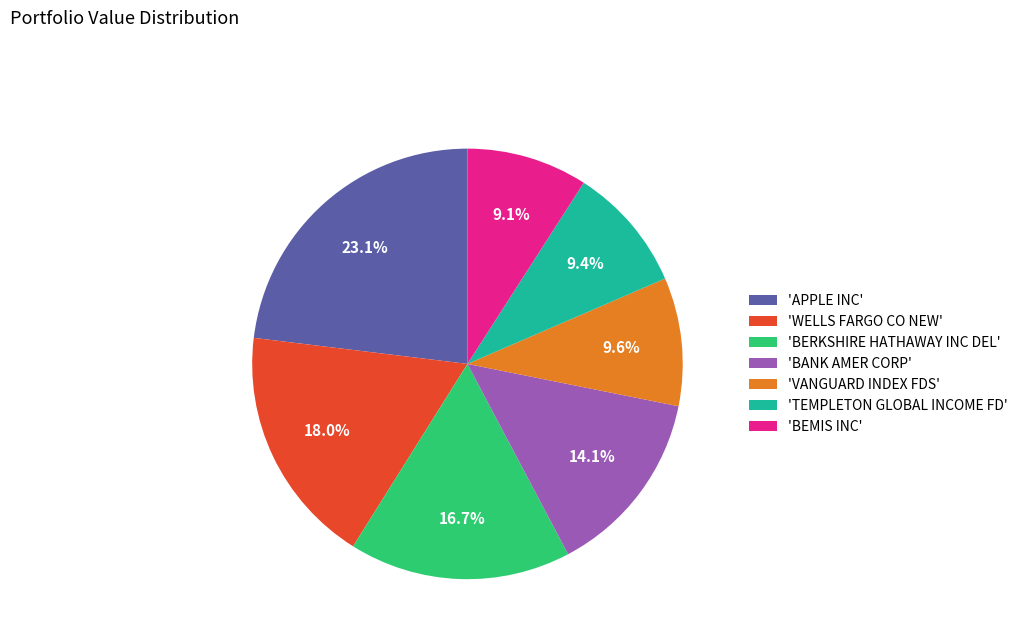

Does 'BANK AMER CORP' represent more than half of the total?

No